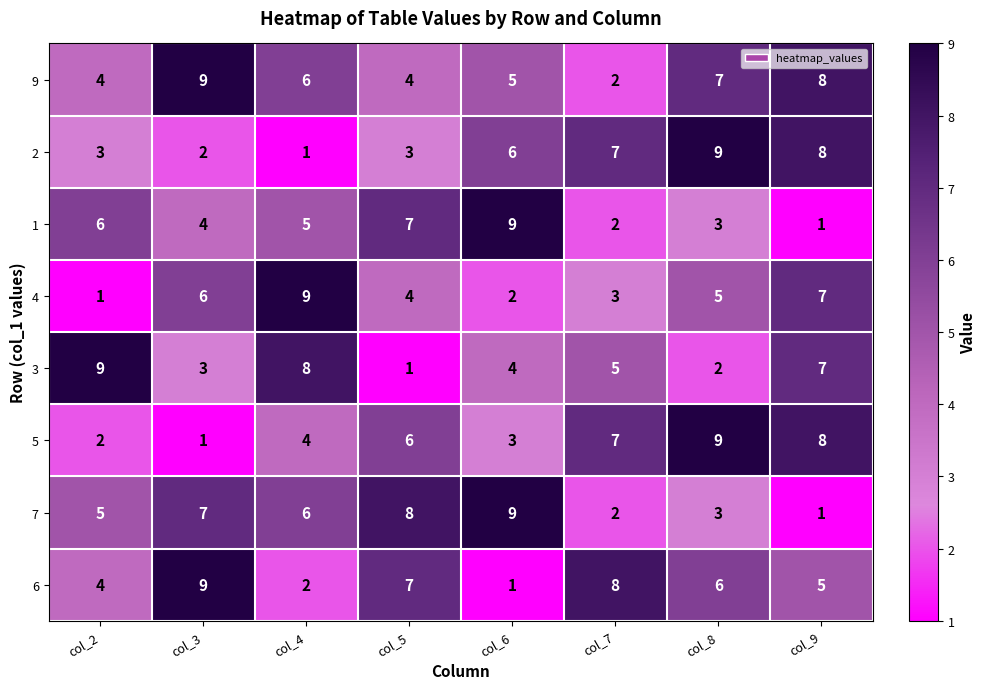

What is the approximate value of 7 at col_3?

7